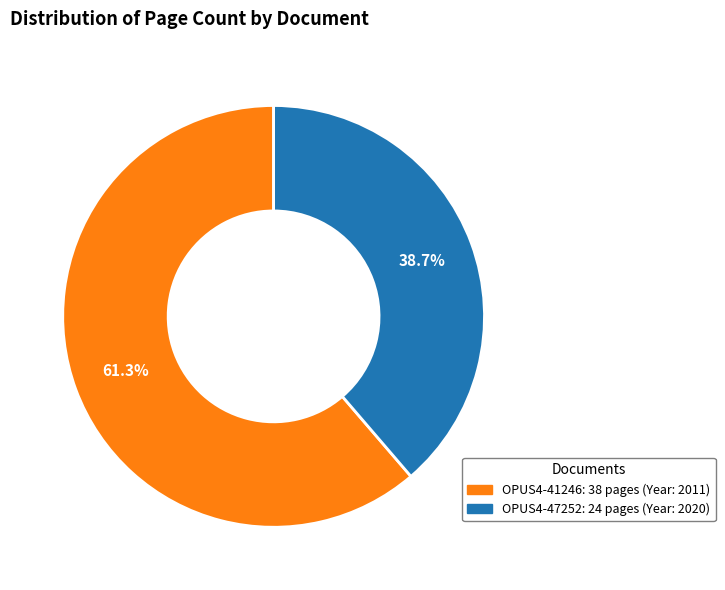

Combined, do OPUS4-47252 and OPUS4-41246 account for over 50%?

Yes